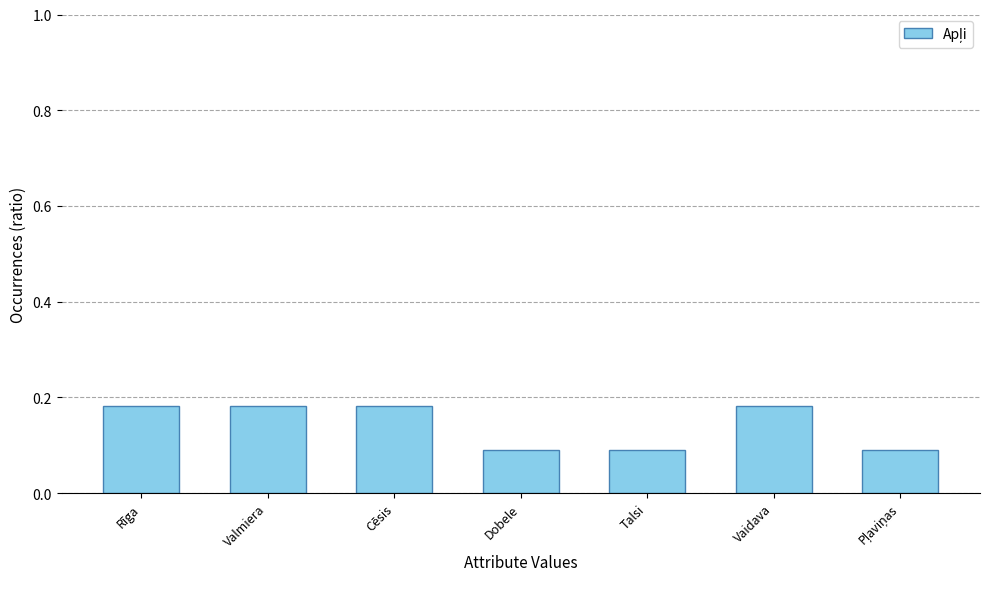

How many values are between 0 and 1?

7